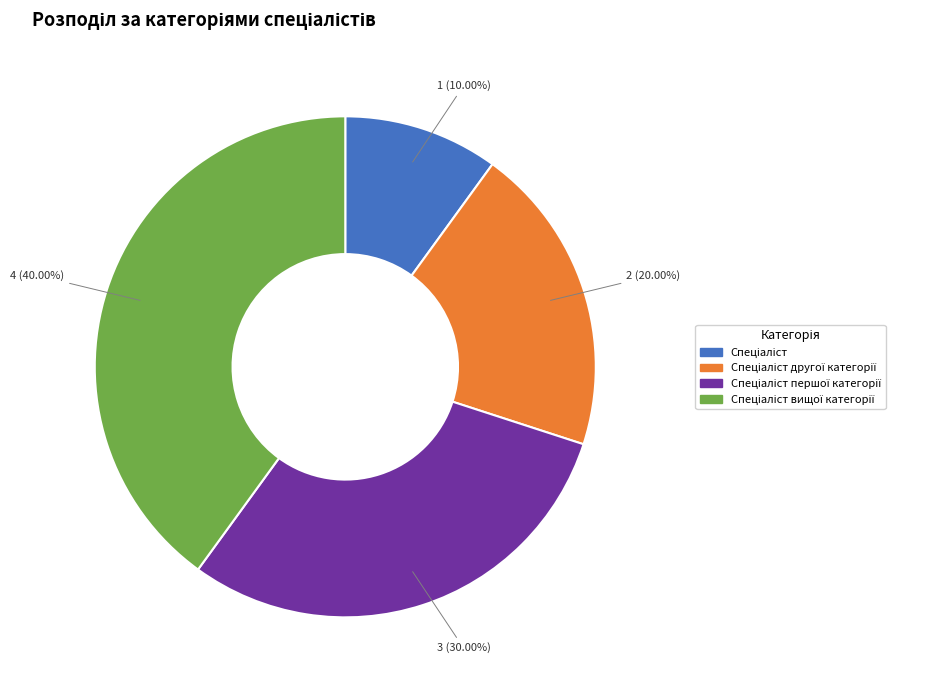

Does any single category account for the majority?

No